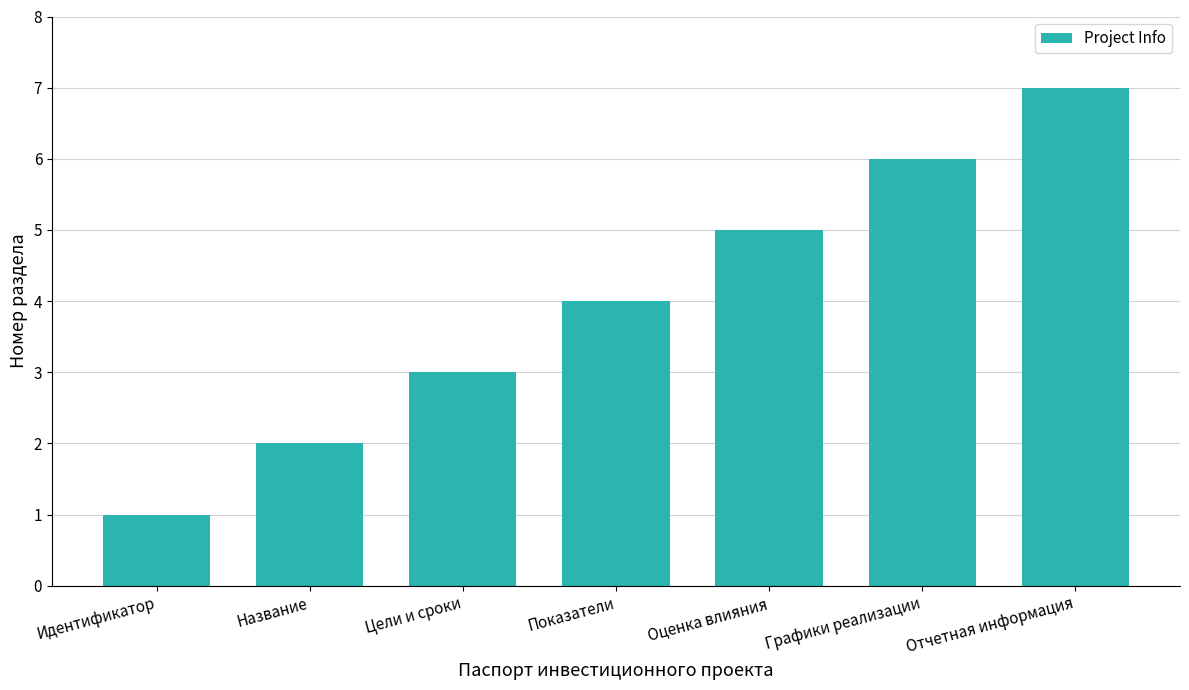

What is the label of the 7th bar from the left?

Отчетная информация